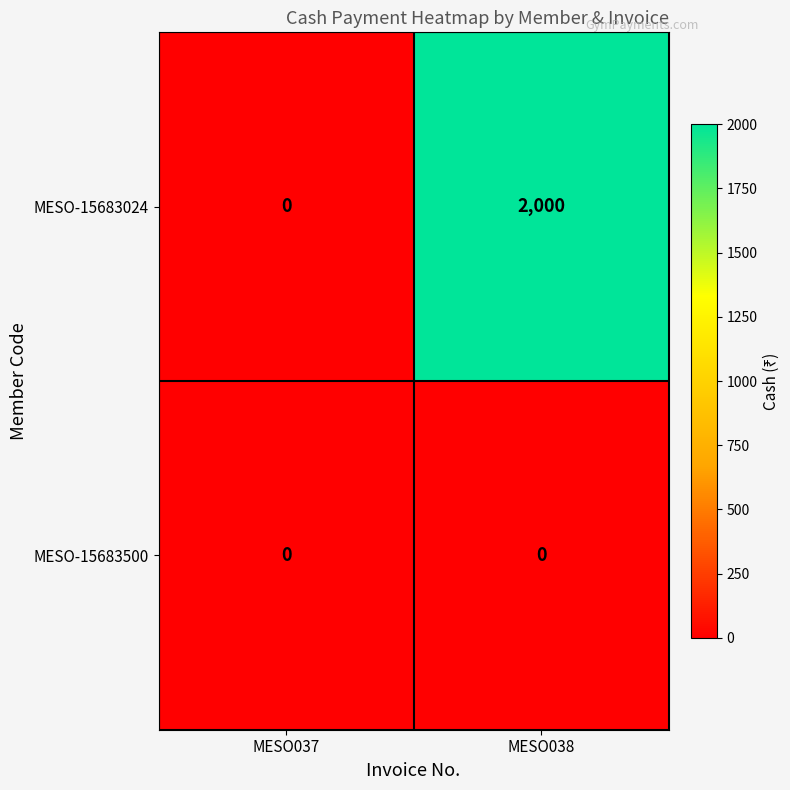

Between MESO037 and MESO038, which series saw the biggest shift?

MESO-15683024